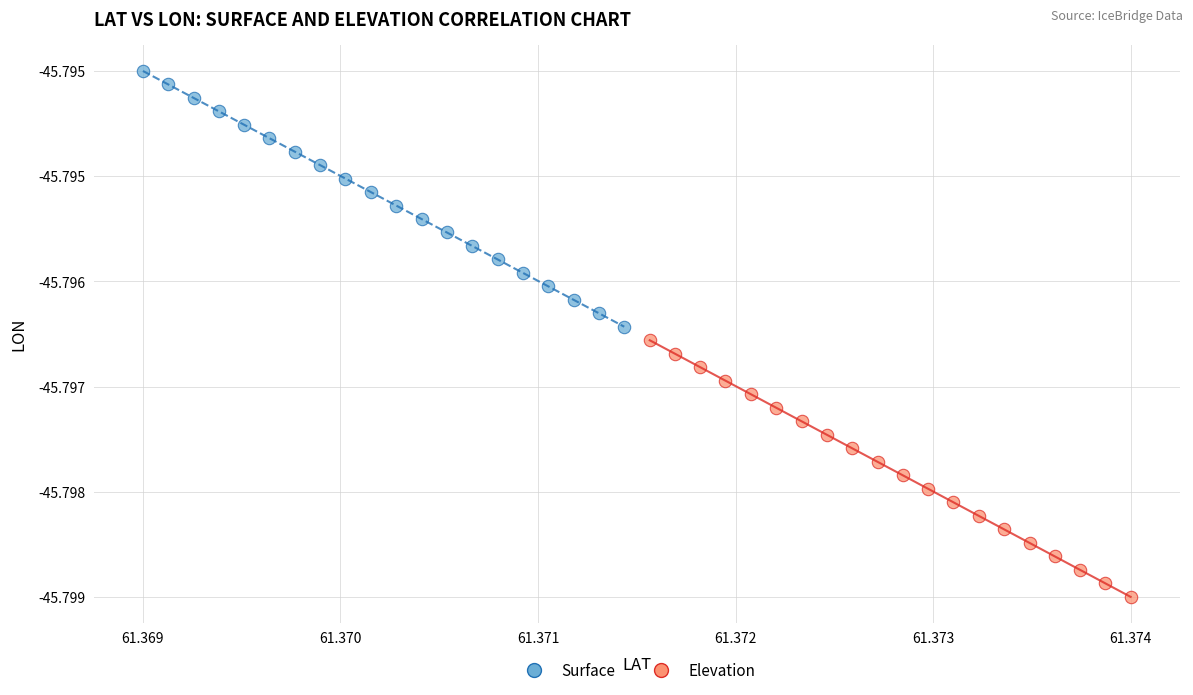

What are all the series names shown in the legend?

Surface, Elevation